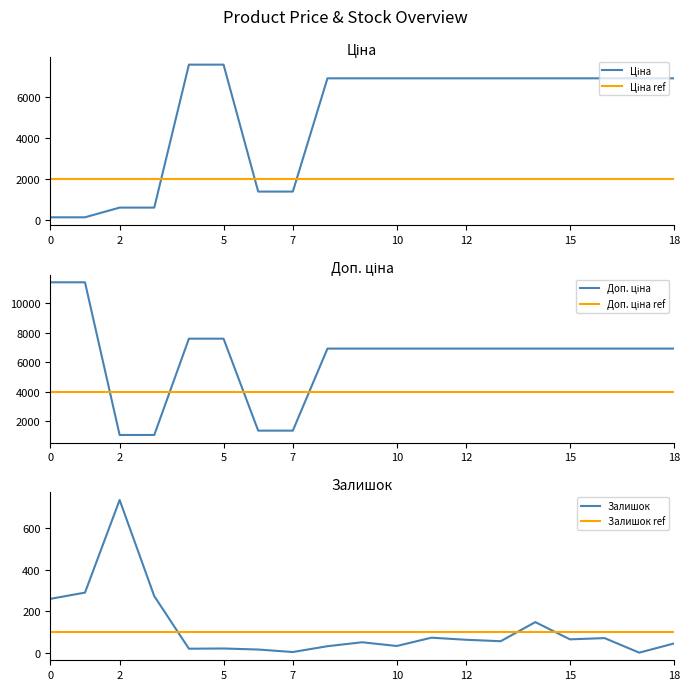

What is the maximum value for Залишок?

736